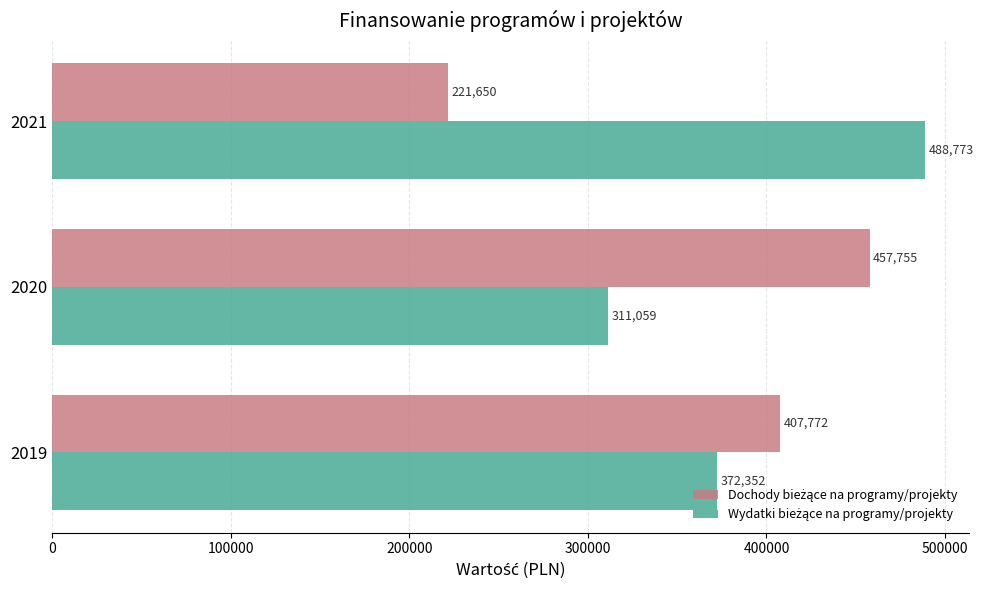

At which category is the sum across all series the highest?

2019